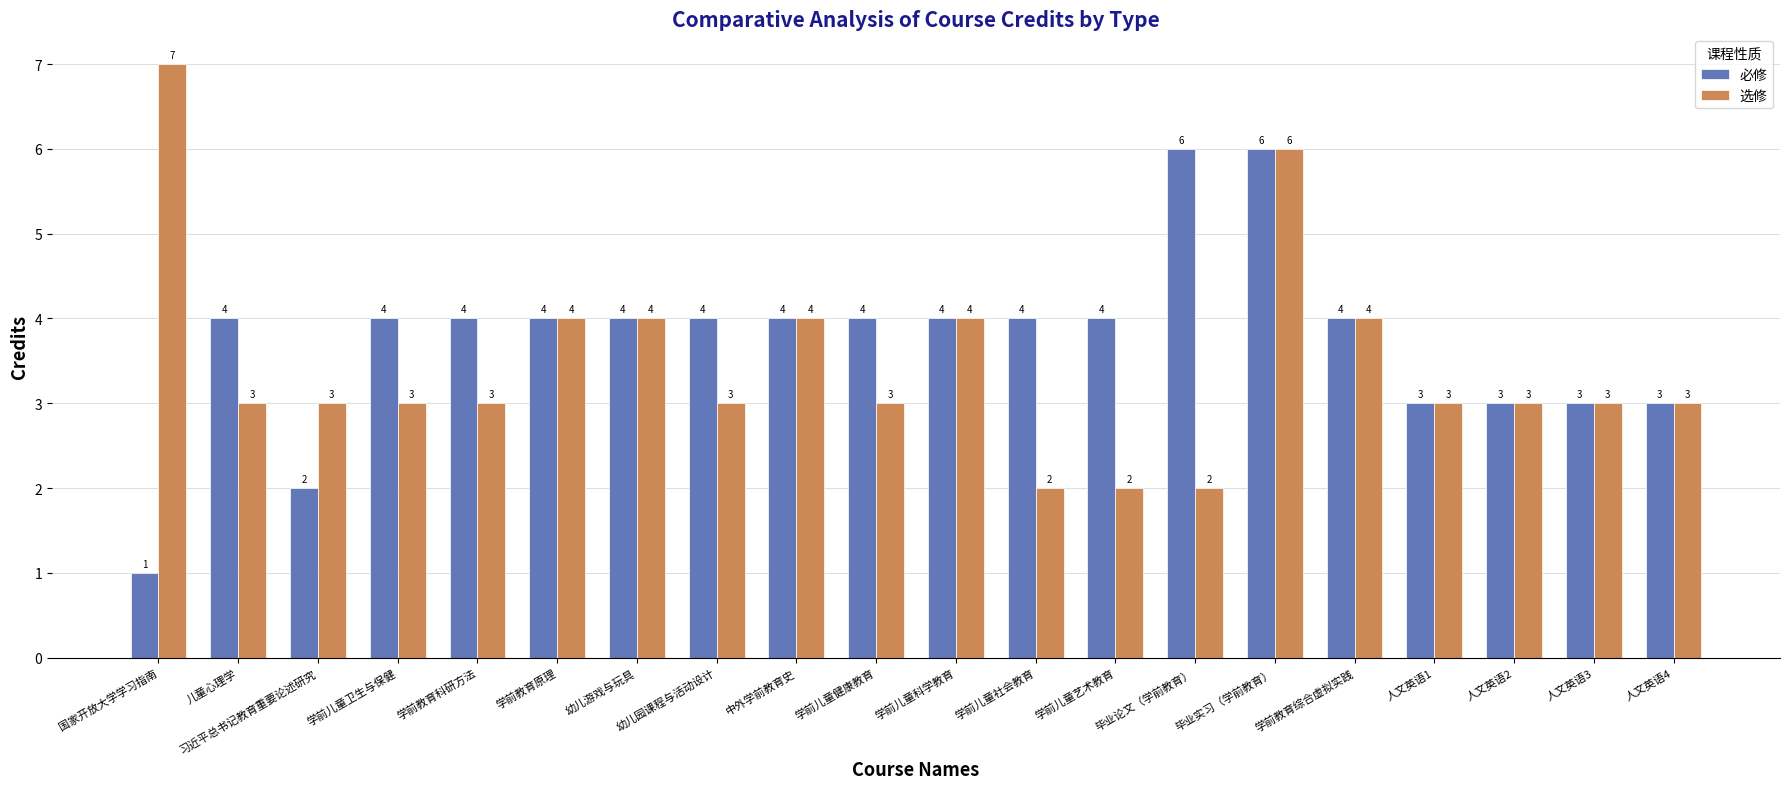

What is the difference between the maximum and minimum values in the 必修 series?

5